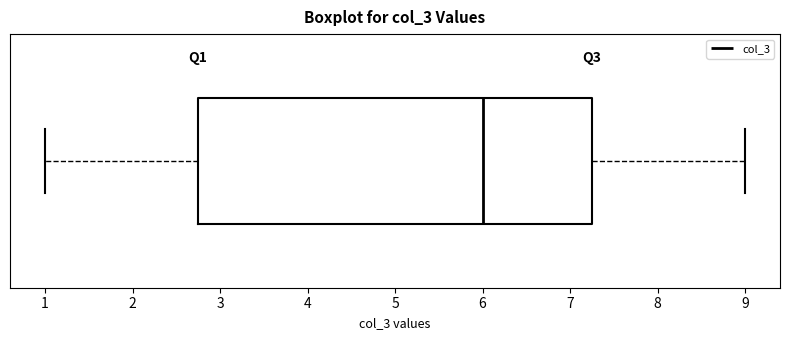

Read this box plot against the x-axis: the position of the median line, the range covered by the box, and the ends of both whiskers. The values are not printed on the chart, so give them approximately, as read against the axis.

median 6.0, box 2.8 to 7.3, whiskers 1.0 to 9.0